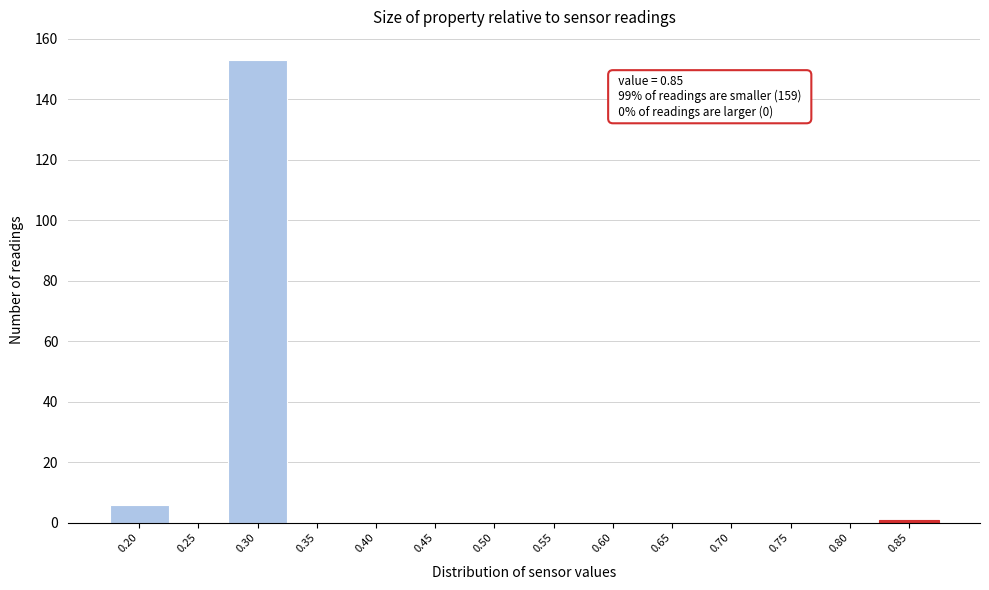

Over which range of the x-axis is the bar tallest?

0.275 to 0.325